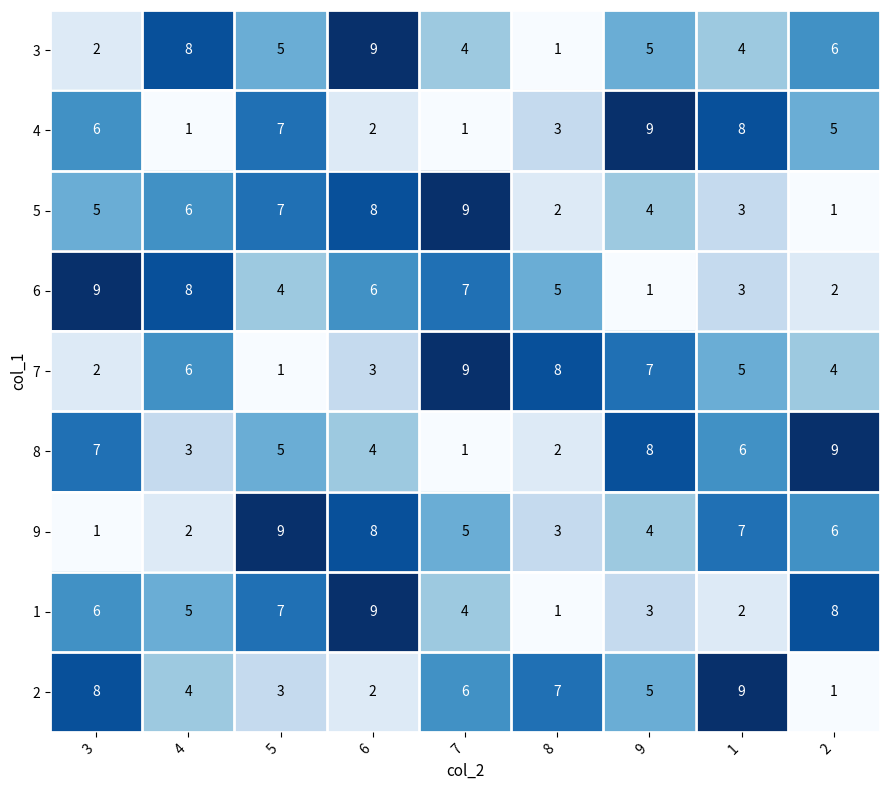

What is the difference between the second highest and second lowest values in the 8 series?

6